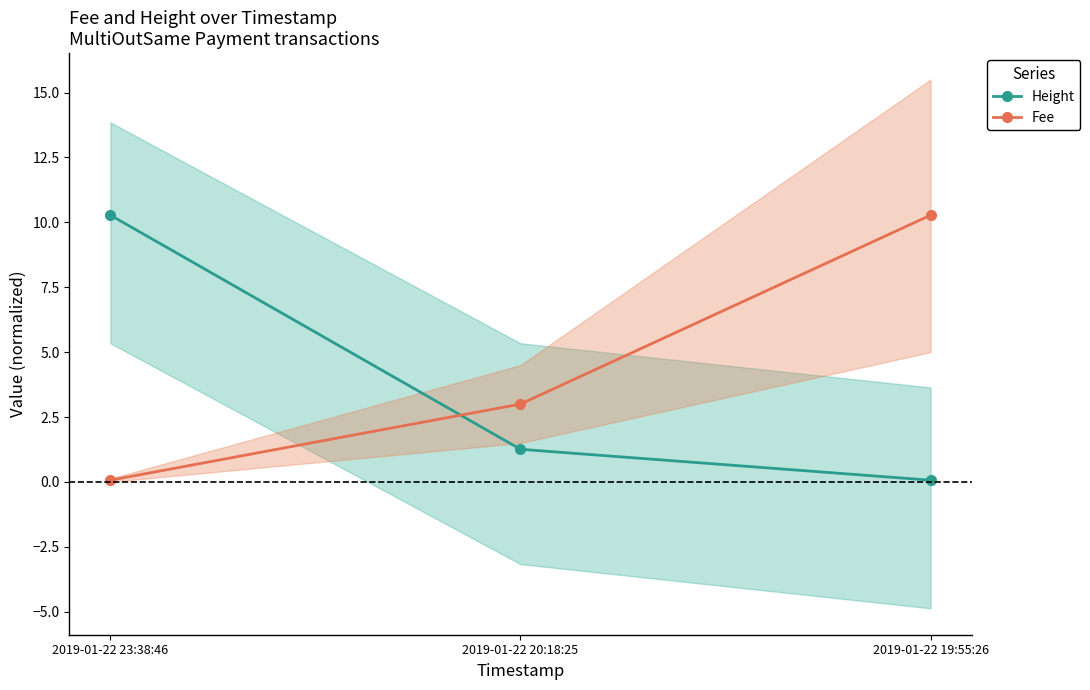

What is the total value across all series at 2019-01-22 19:55:26?

10.3